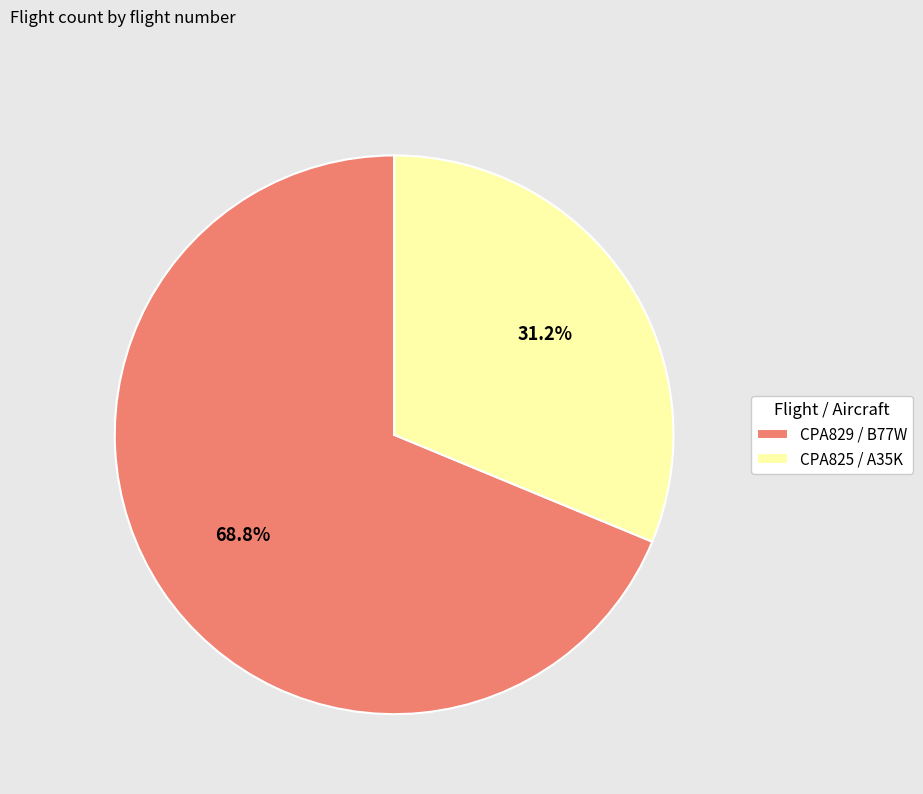

Which category accounts for the majority?

CPA829